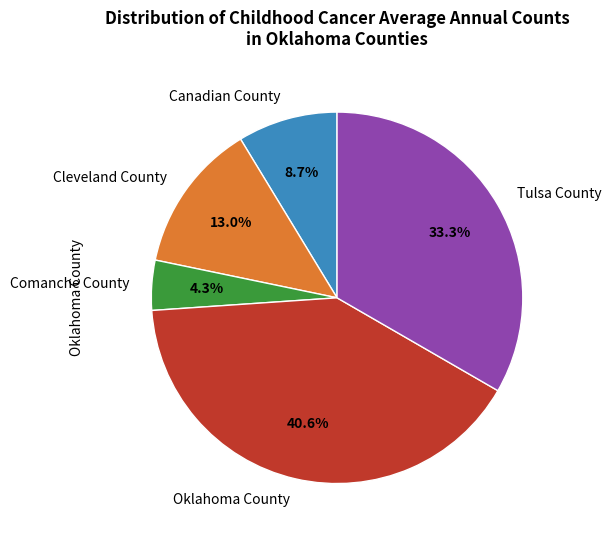

Rank the categories by value from highest to lowest.

Oklahoma County, Tulsa County, Cleveland County, Canadian County, Comanche County